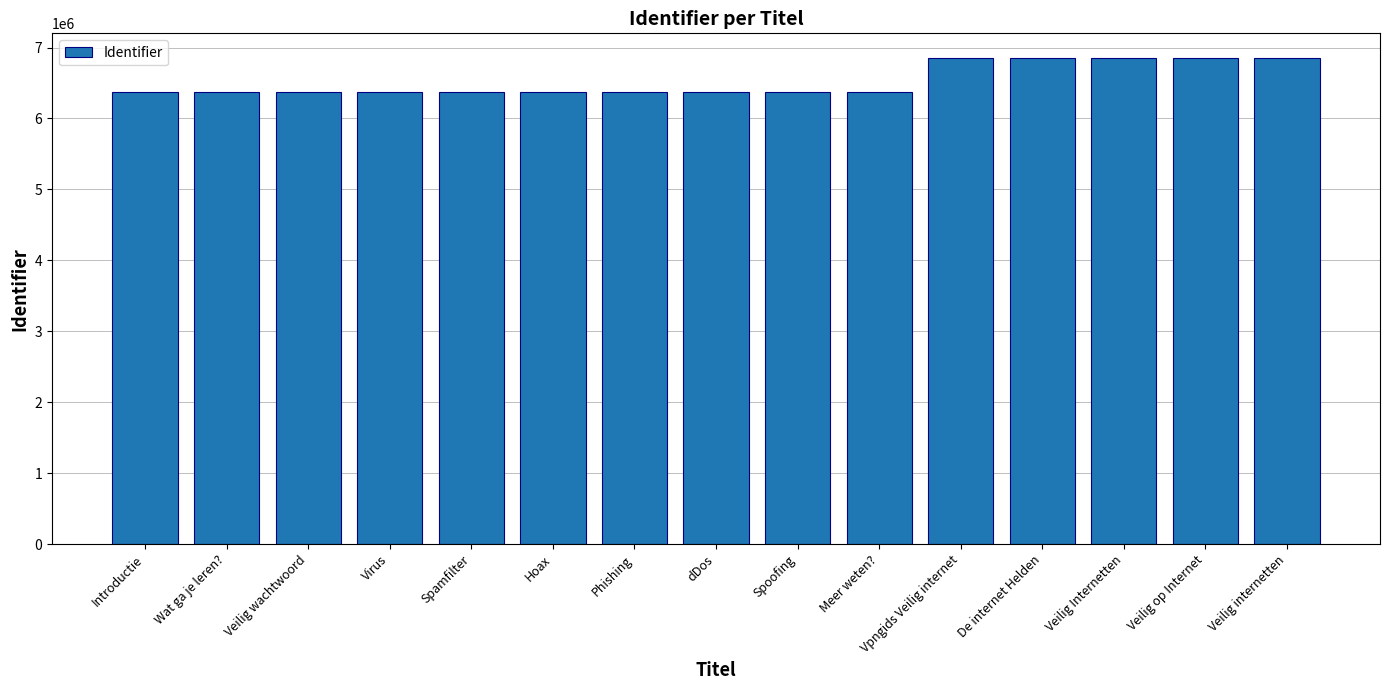

Read the value at Introductie.

6366529